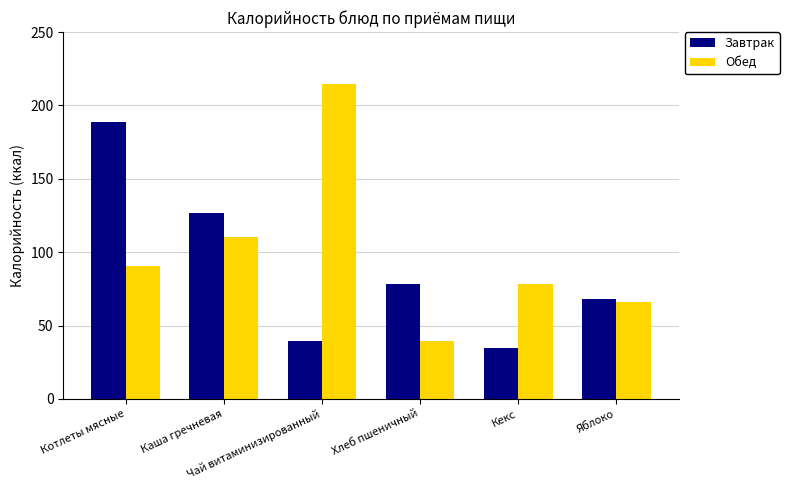

How many bars are there in total?

12